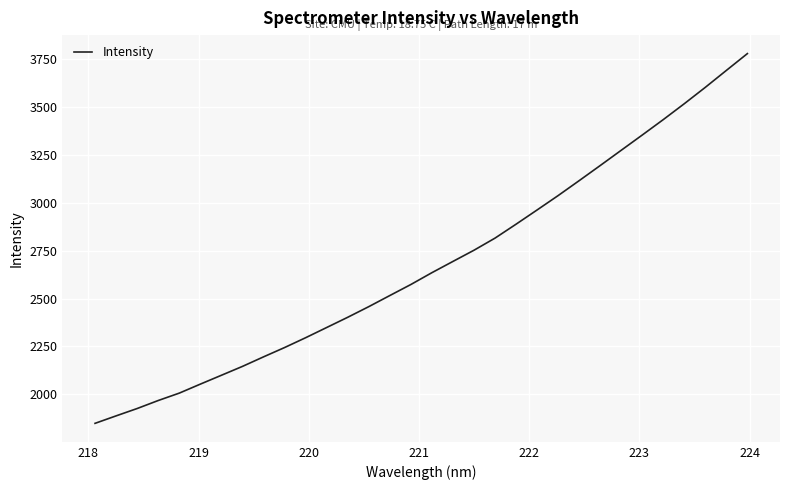

What is the smallest value displayed?

1848.3